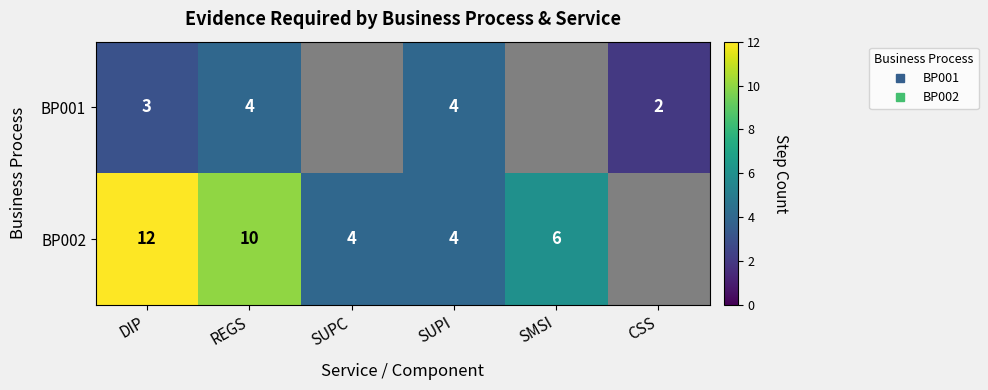

What is the average value of the BP001 series?

2